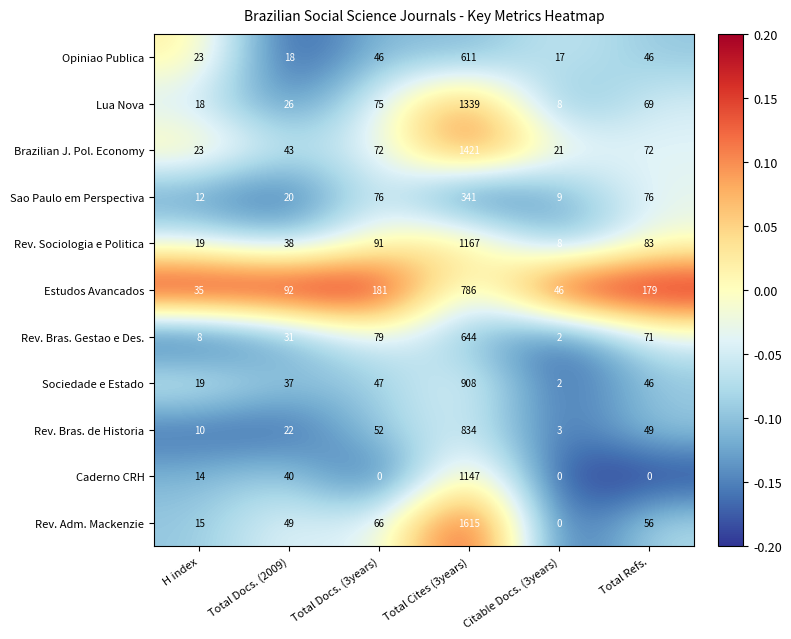

What is the spread (max minus min) of values at Total Cites (3years)?

1274